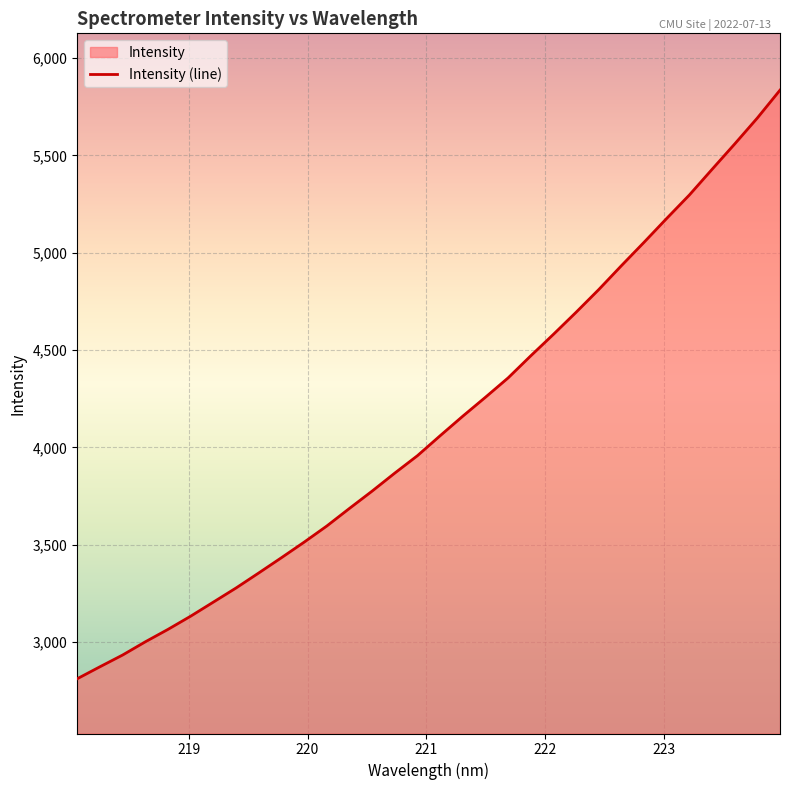

What is the difference between the maximum and minimum values?

3024.5